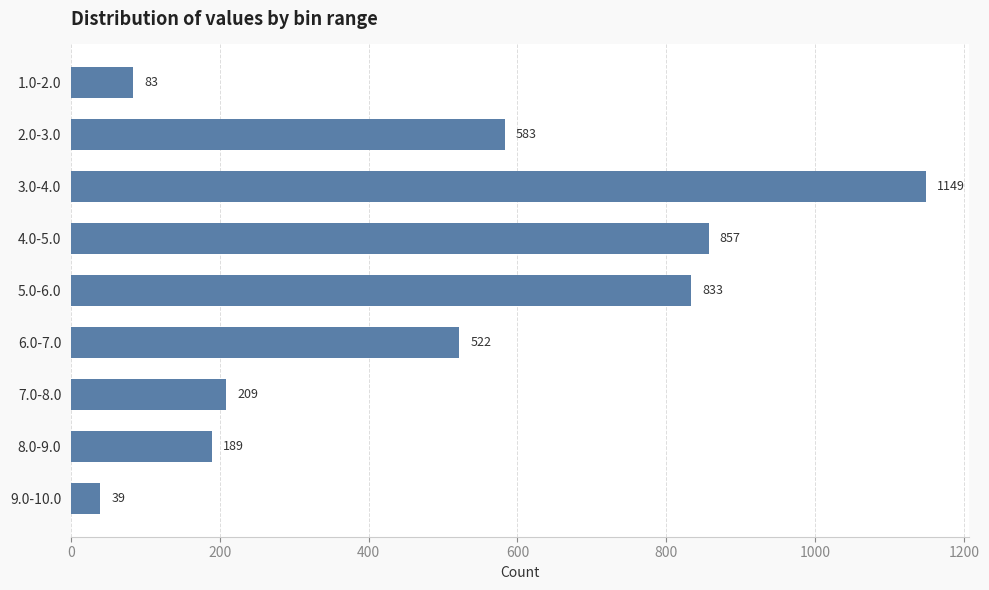

Does the chart contain stacked bars?

No